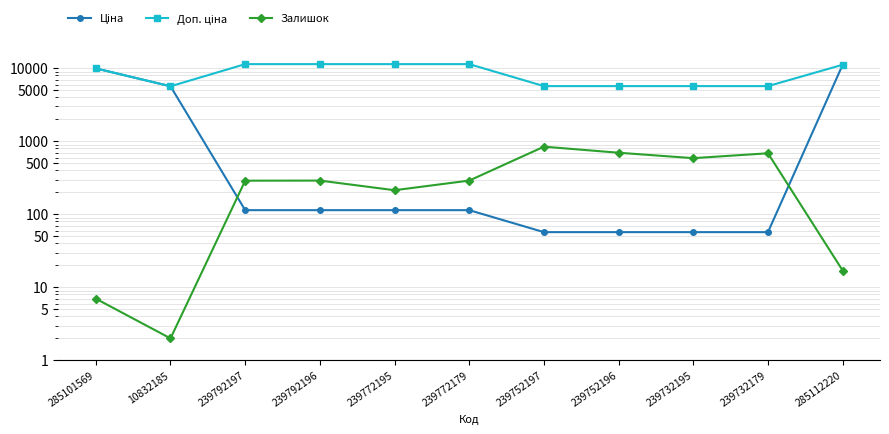

At which category does the chart reach its minimum across all series?

10832185